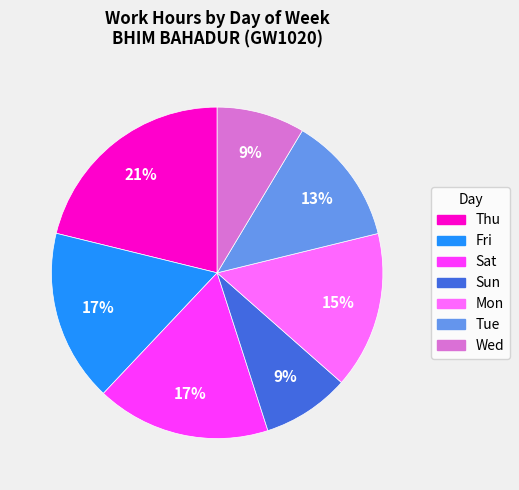

What is the largest slice in the pie chart?

Thu